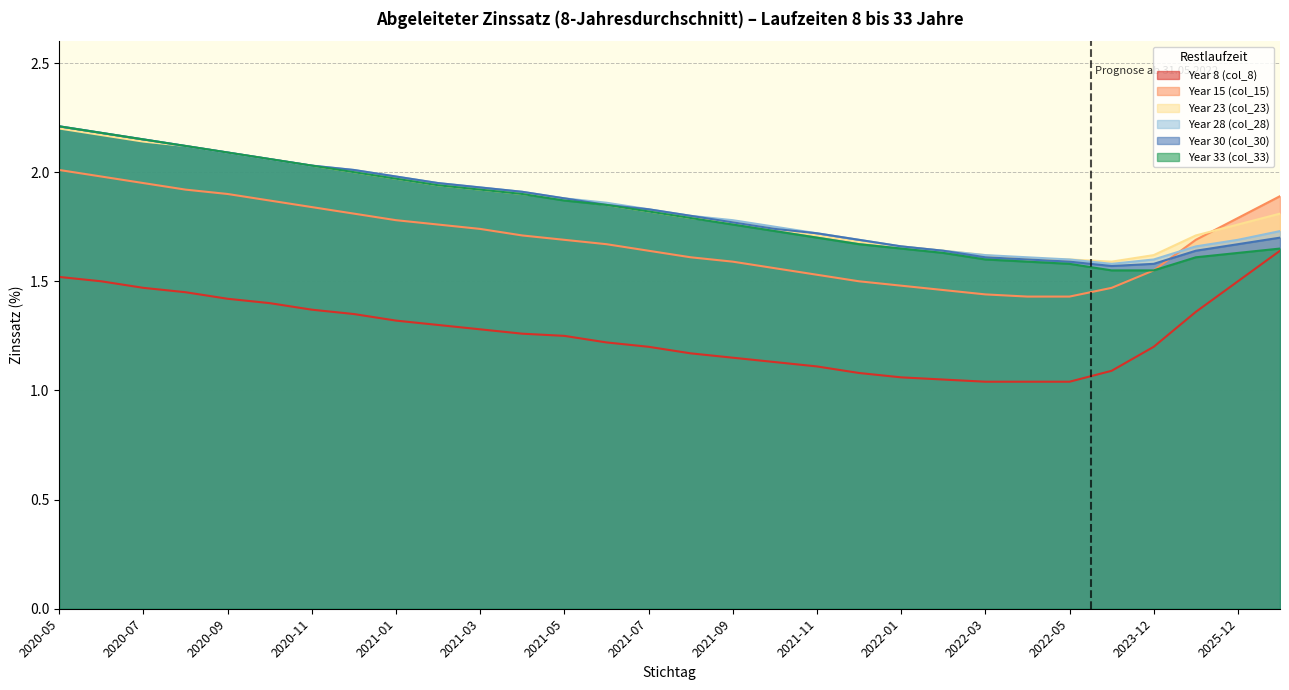

What is the highest value of the col_30 series?

2.2